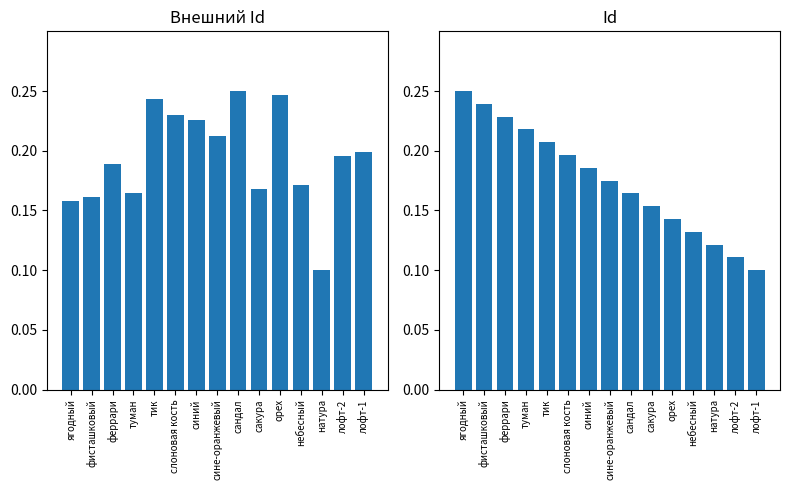

What is the total value across all series at туман?

0.4